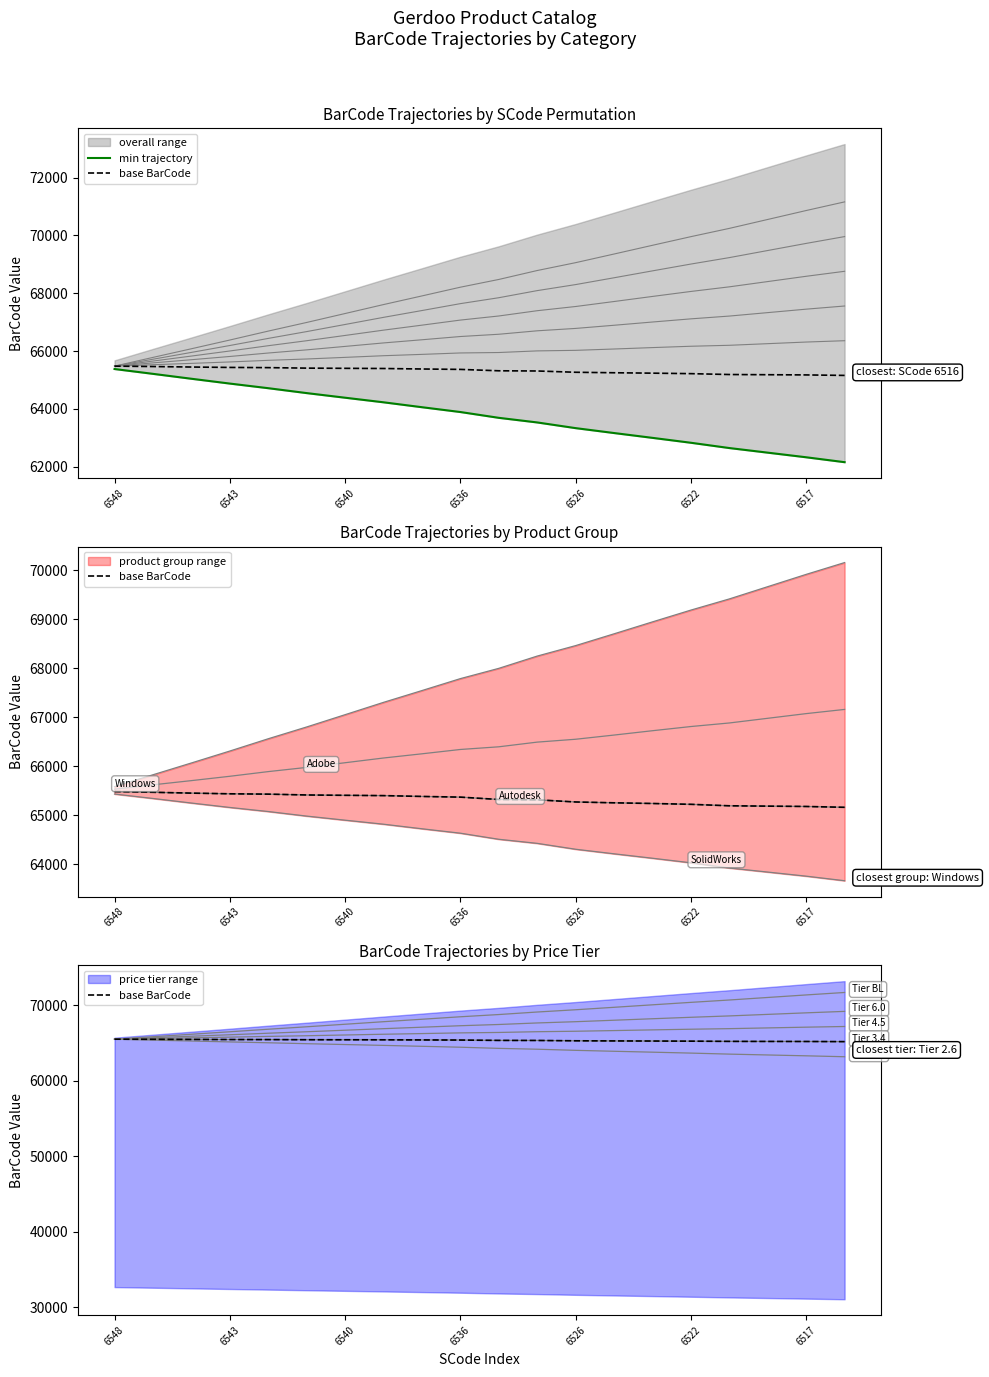

Is it true that base BarCode equals 32224.8 at 6526?

False